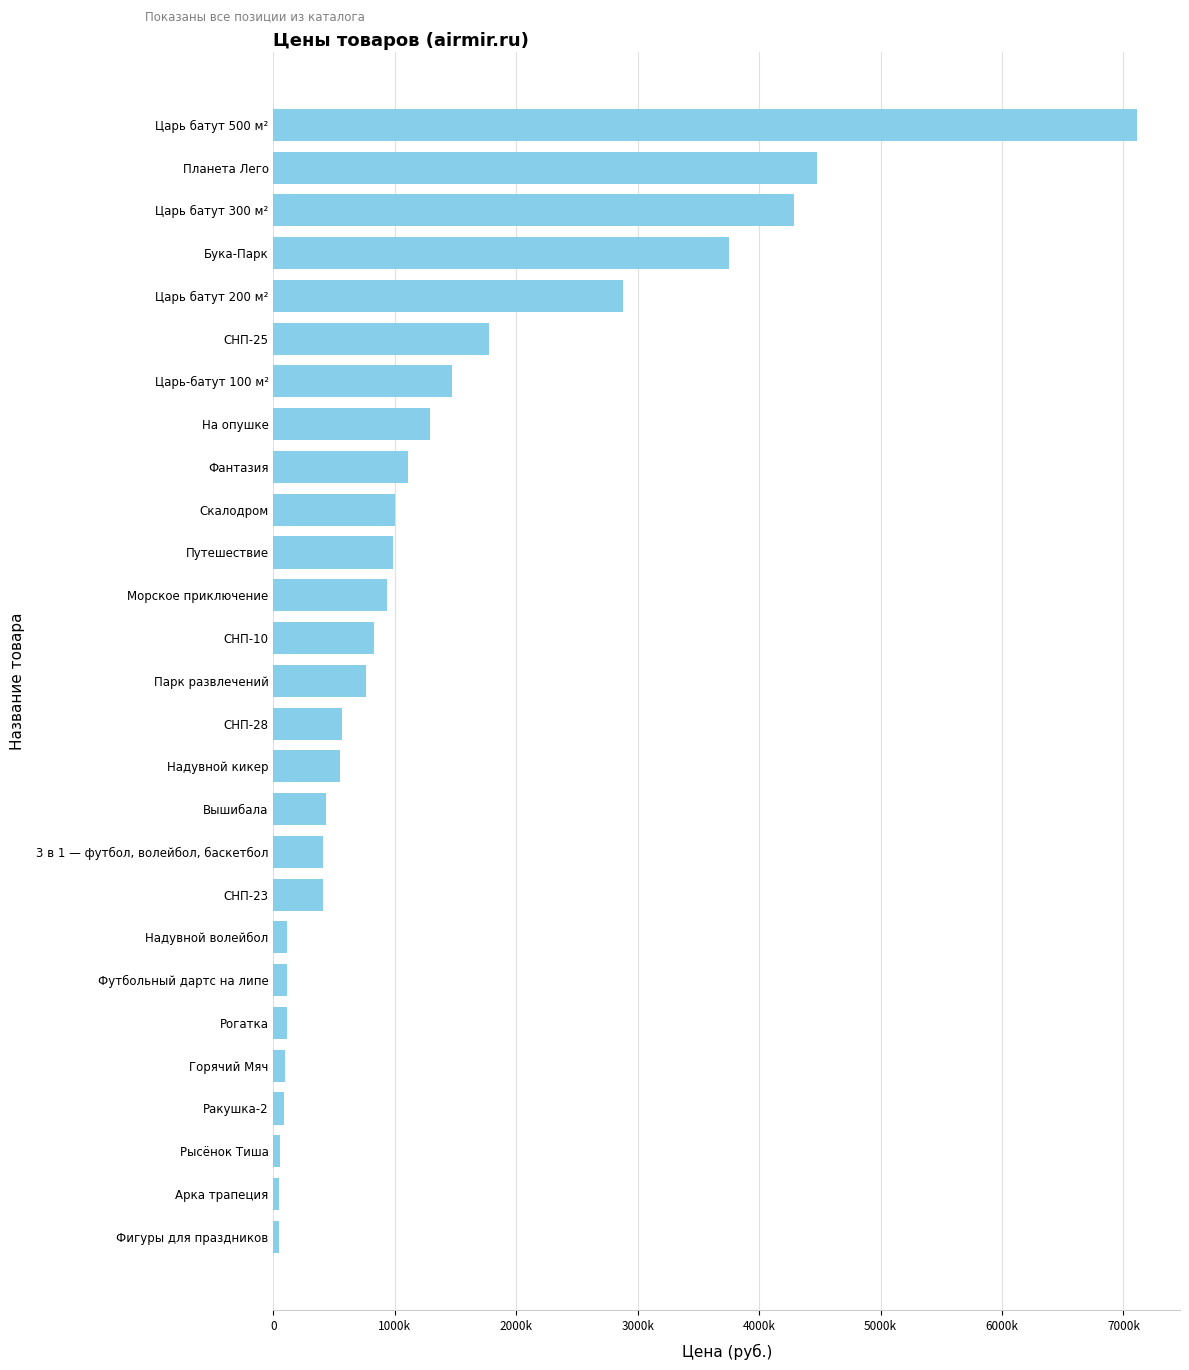

Are the bars horizontal?

Yes